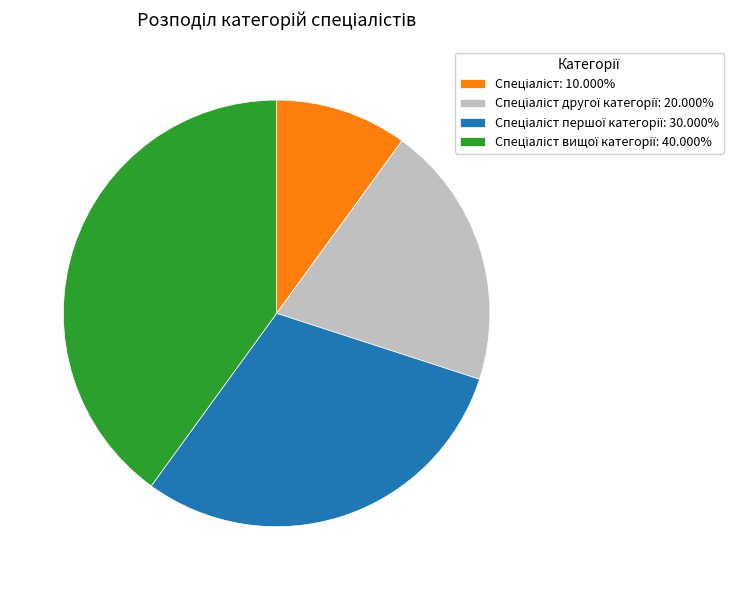

Does any single category account for the majority?

No